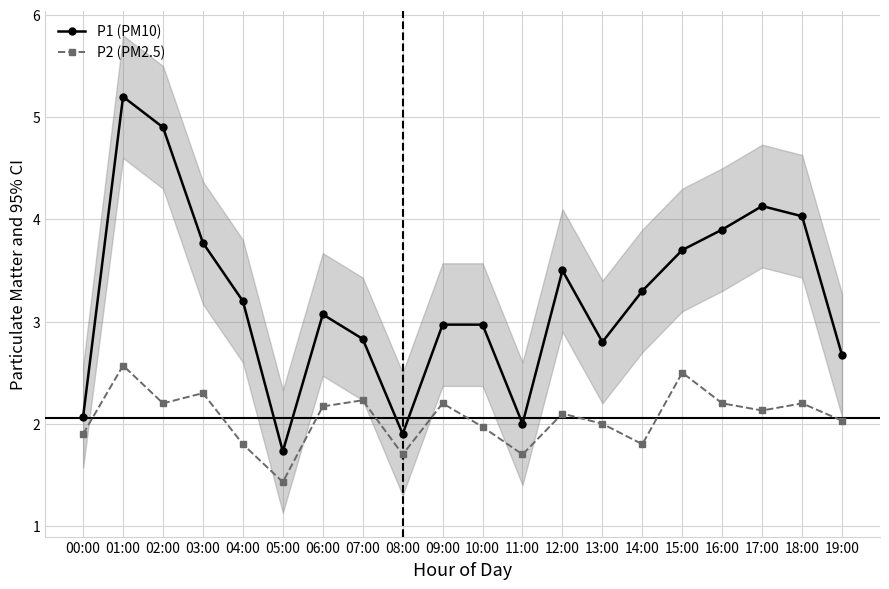

What is the total value across all series at 18:00?

6.2